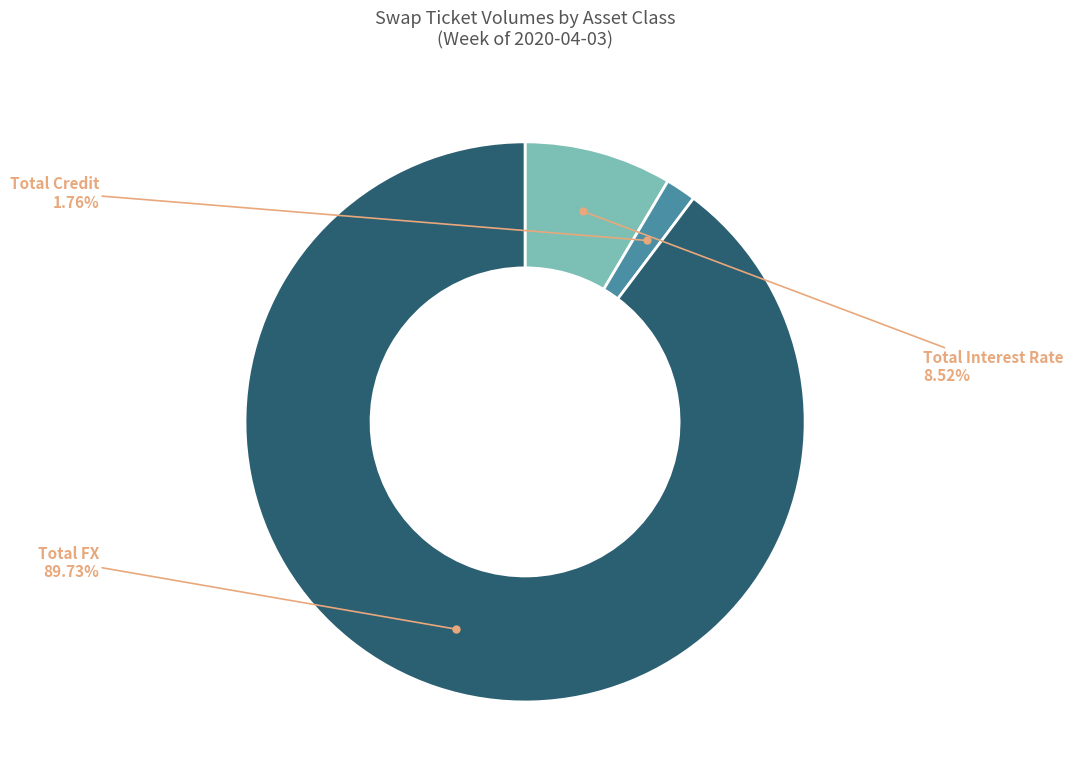

Is there any slice that represents more than half of the pie?

Yes